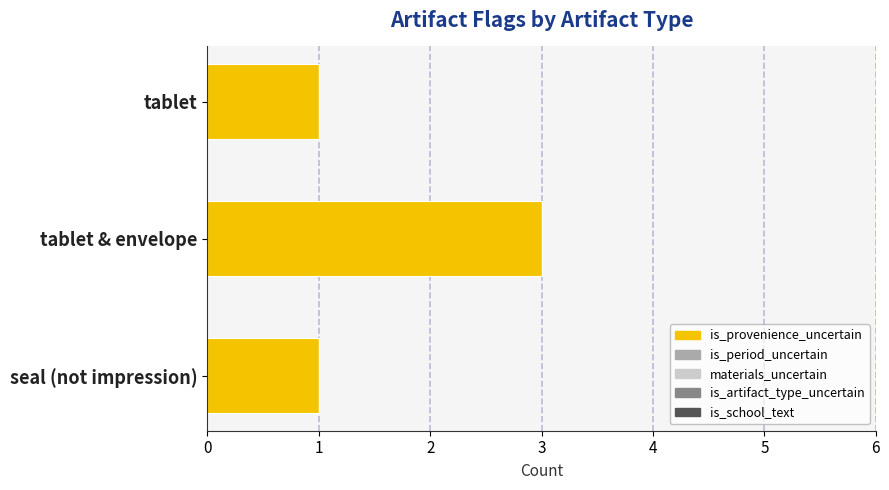

Is it true that the value at tablet & envelope is 4?

False